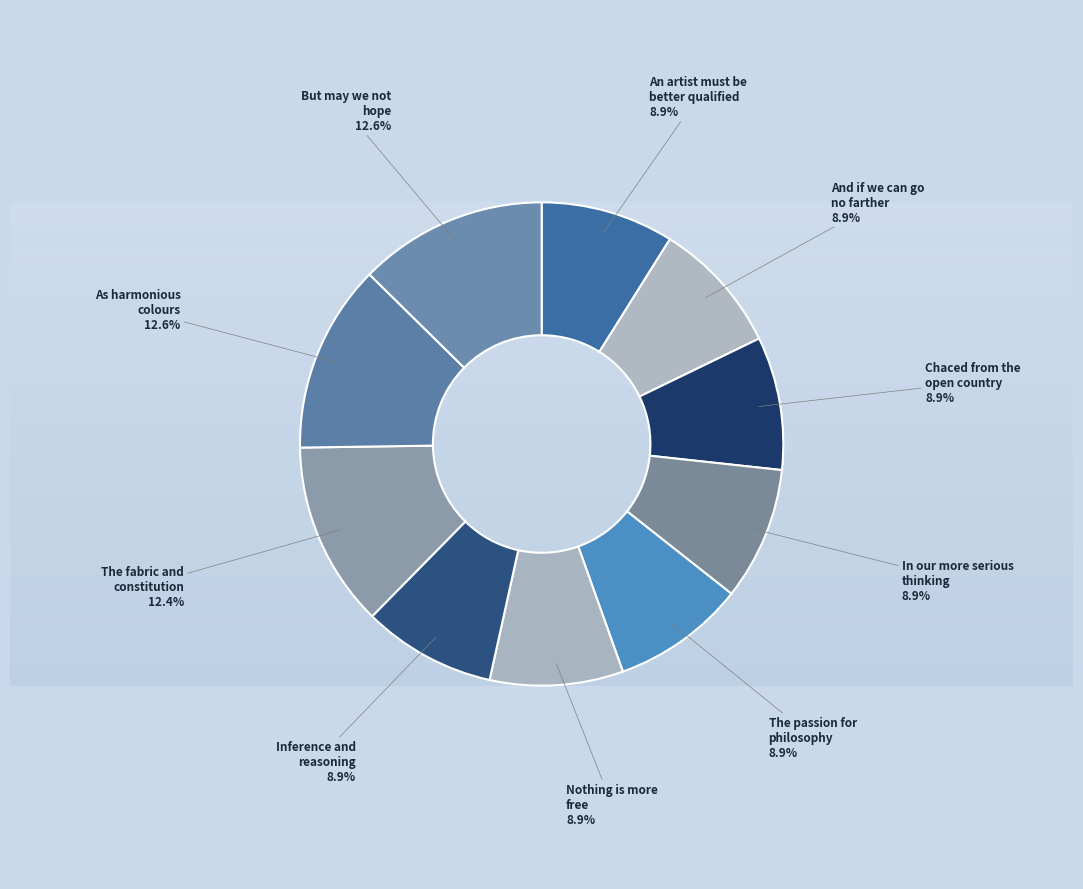

Is there a majority slice in this chart?

No